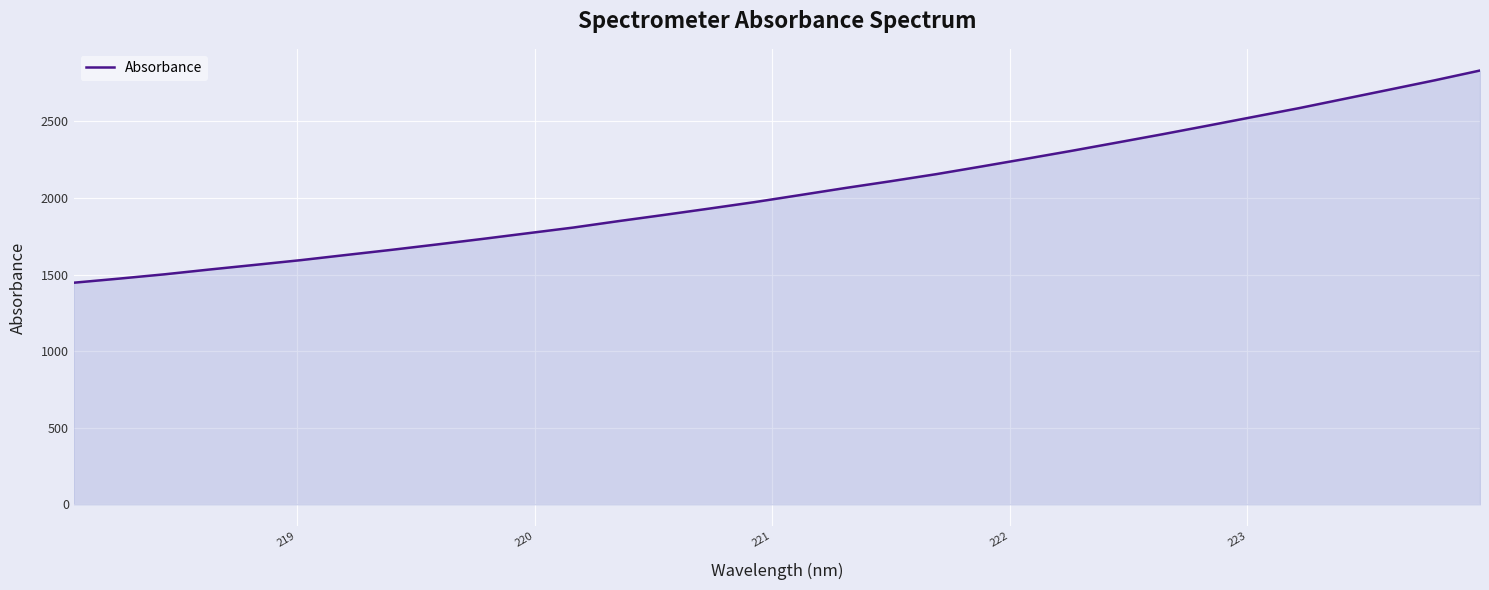

What is the maximum value shown in the chart?

2832.3